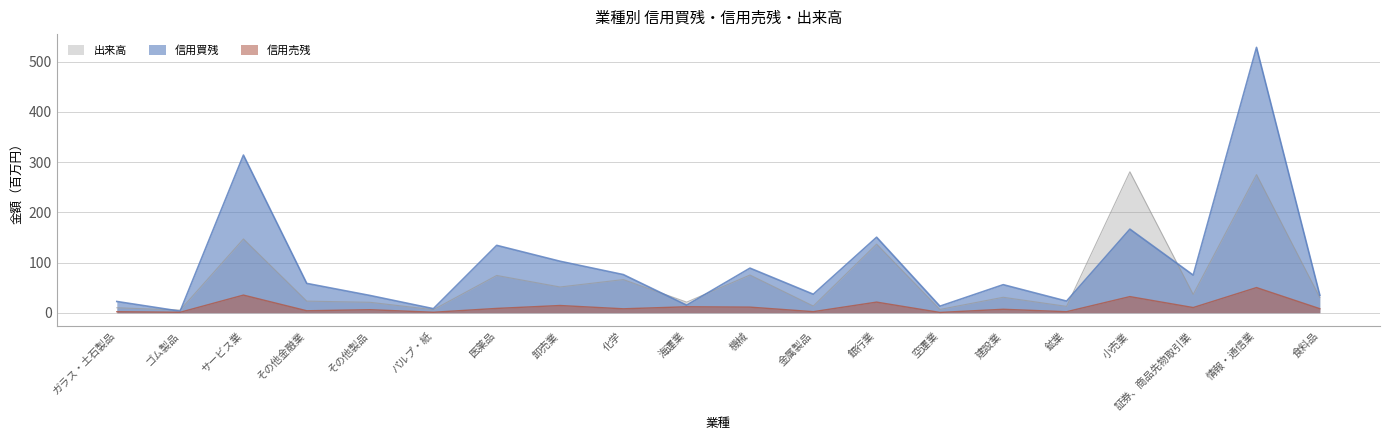

Which label corresponds to the largest value in the chart?

情報・通信業